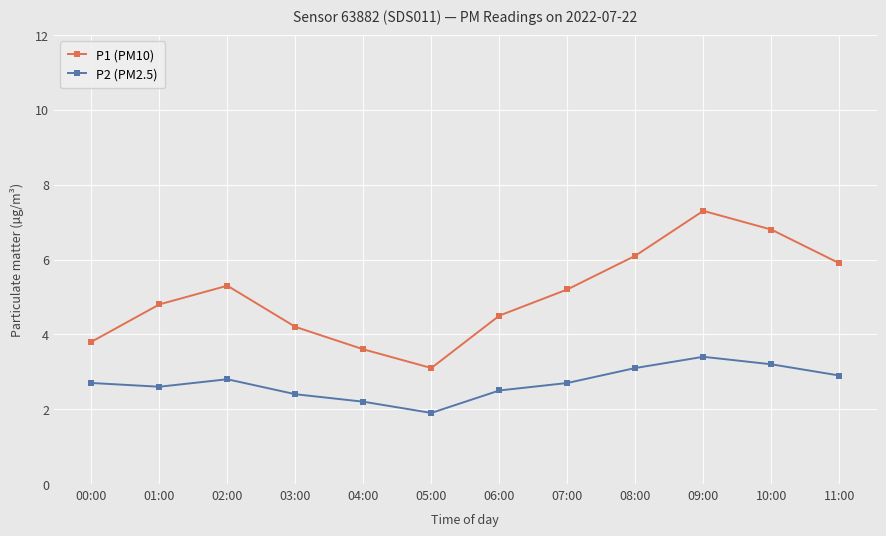

Rank the categories by P1 (PM10) value from lowest to highest.

05:00, 04:00, 00:00, 03:00, 06:00, 01:00, 07:00, 02:00, 11:00, 08:00, 10:00, 09:00